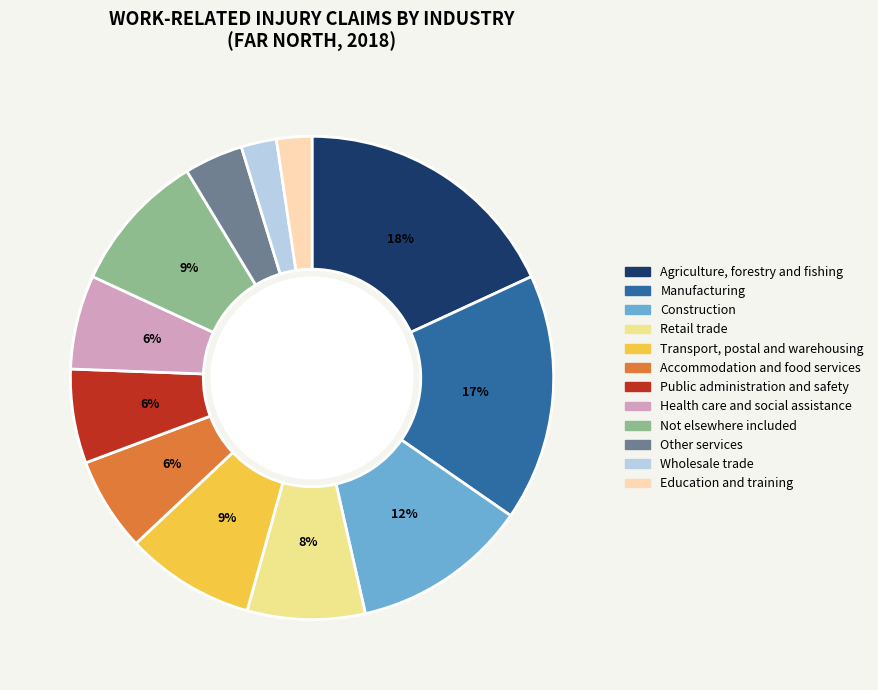

Is Accommodation and food services the majority of the pie?

No